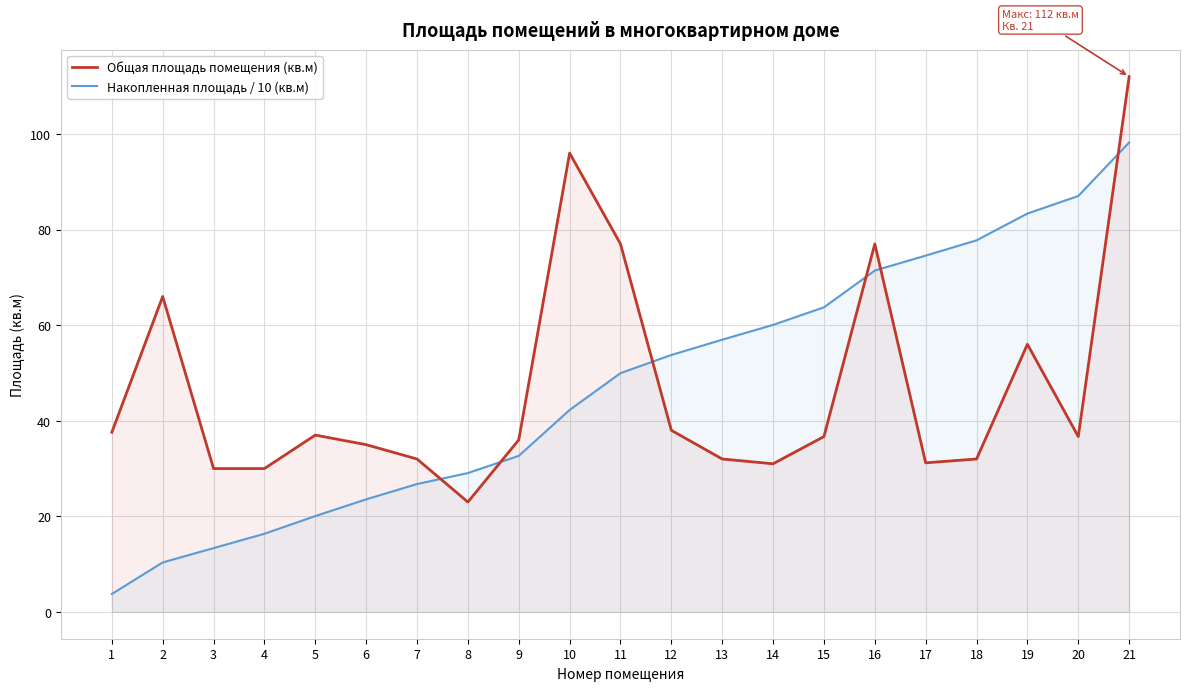

Reading left to right, what are all the values shown in this chart?

Общая площадь помещения (кв.м): 37.6	66.0	30.0	30.0	37.0	35.0	32.0	23.0	36.0	96.0	77.0	38.0	32.0	31.0	36.7	77.0	31.2	32.0	56.0	36.7	112.0
Накопленная площадь / 10 (кв.м): 3.8	10.4	13.4	16.4	20.1	23.6	26.8	29.1	32.7	42.3	50.0	53.8	57.0	60.1	63.7	71.4	74.6	77.8	83.4	87.0	98.2